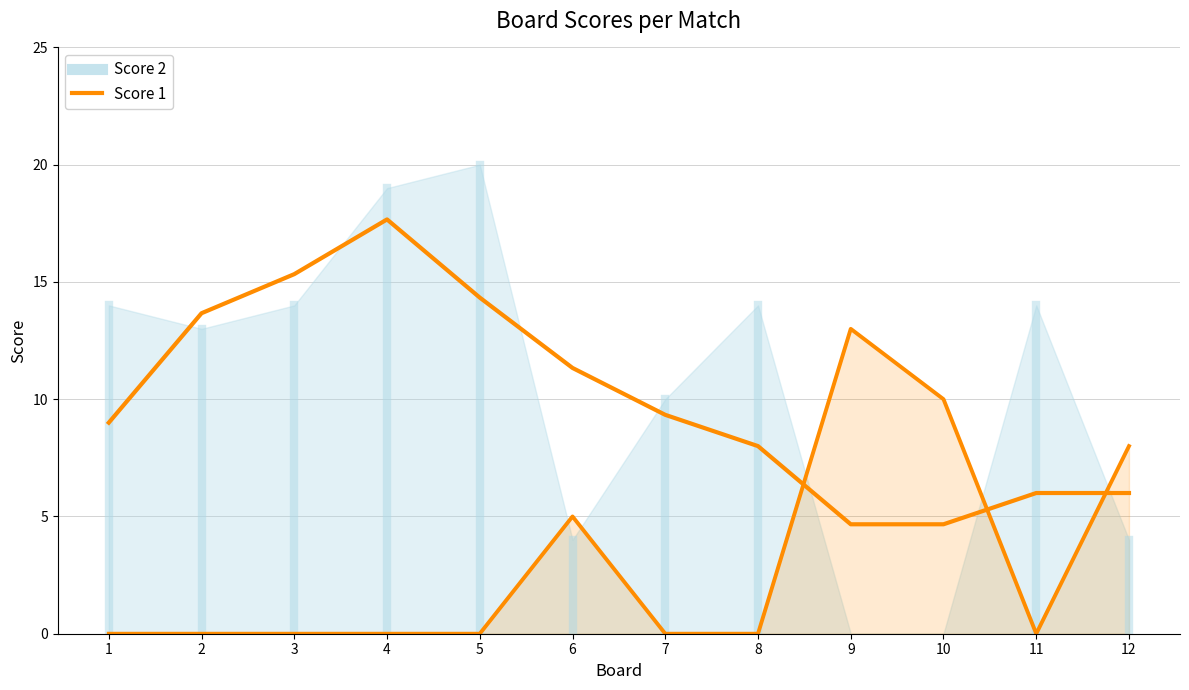

The Score 1 line series shows 10.0 at 10. True or false?

True